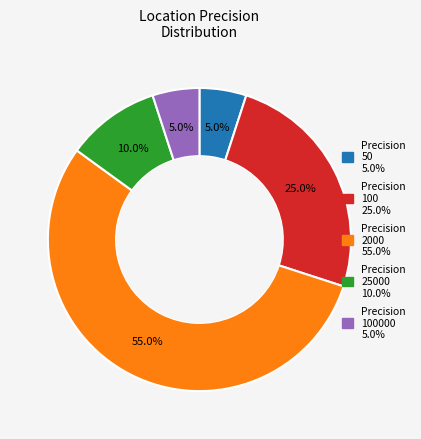

How many segments does this pie chart have?

5